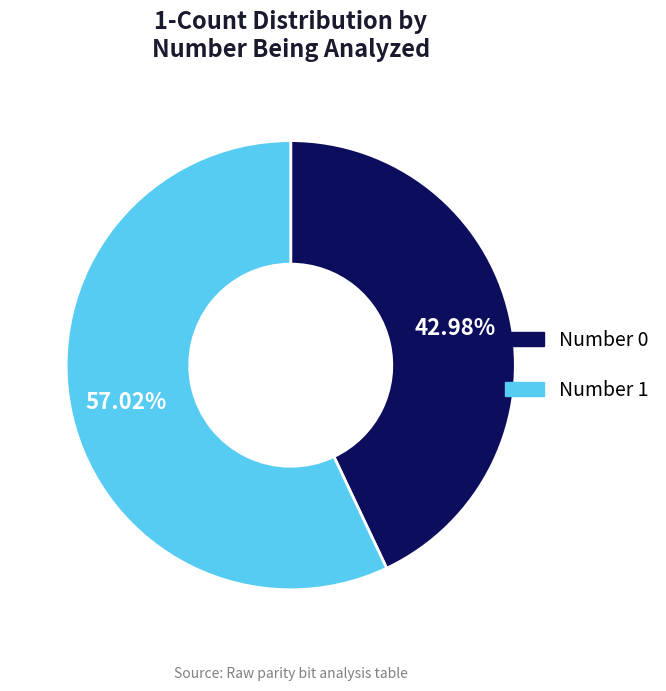

Is there any slice that represents more than half of the pie?

Yes